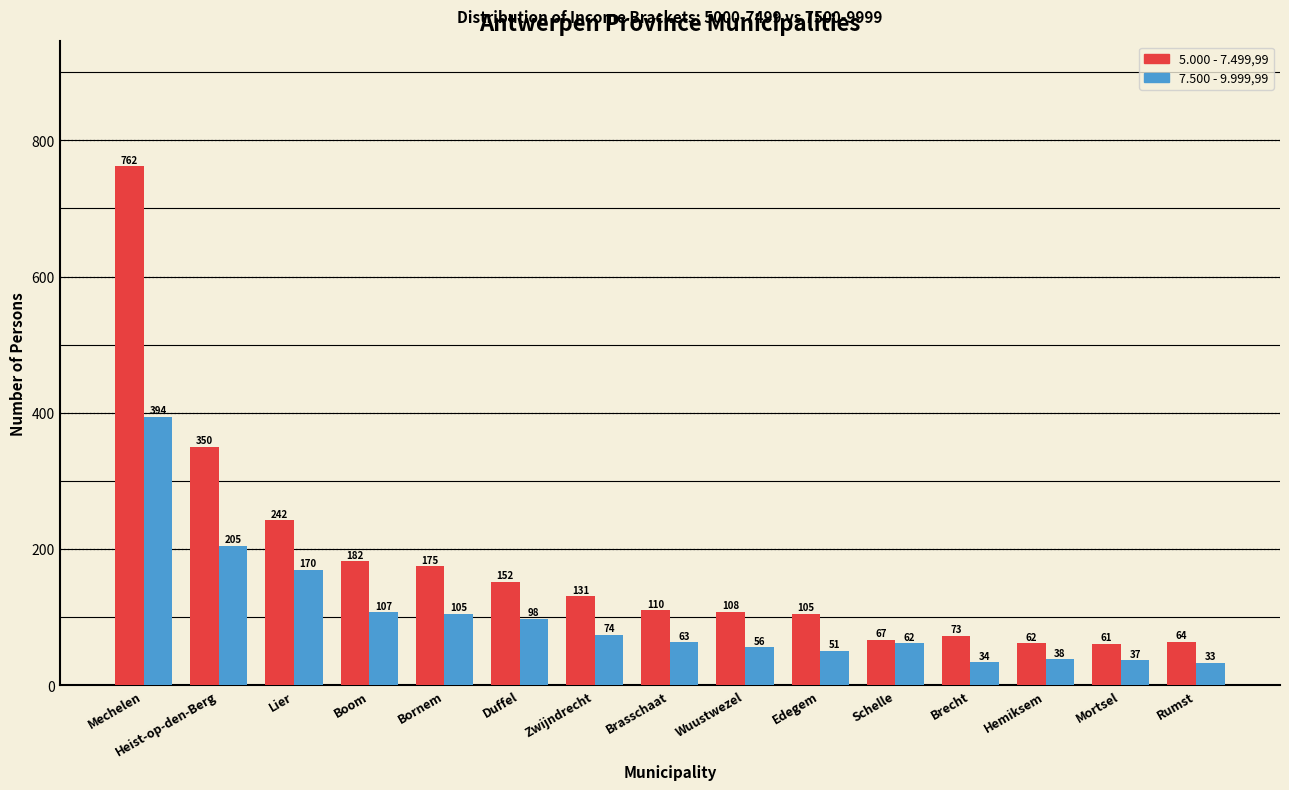

What is the label of the 13th bar from the right?

Lier